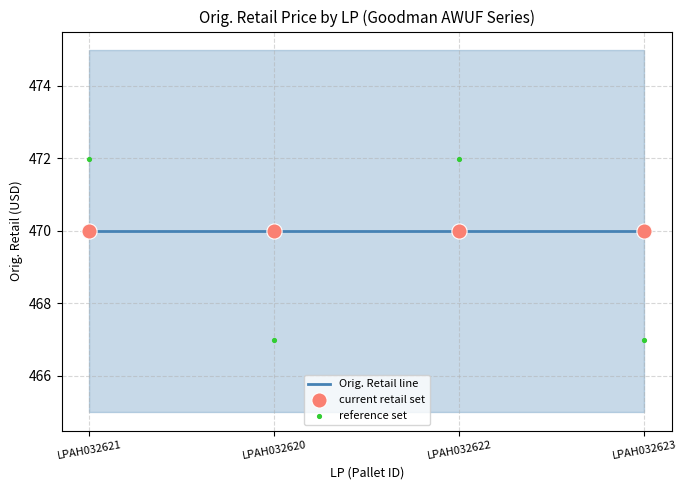

At which category is the sum across all series the highest?

LPAH032621